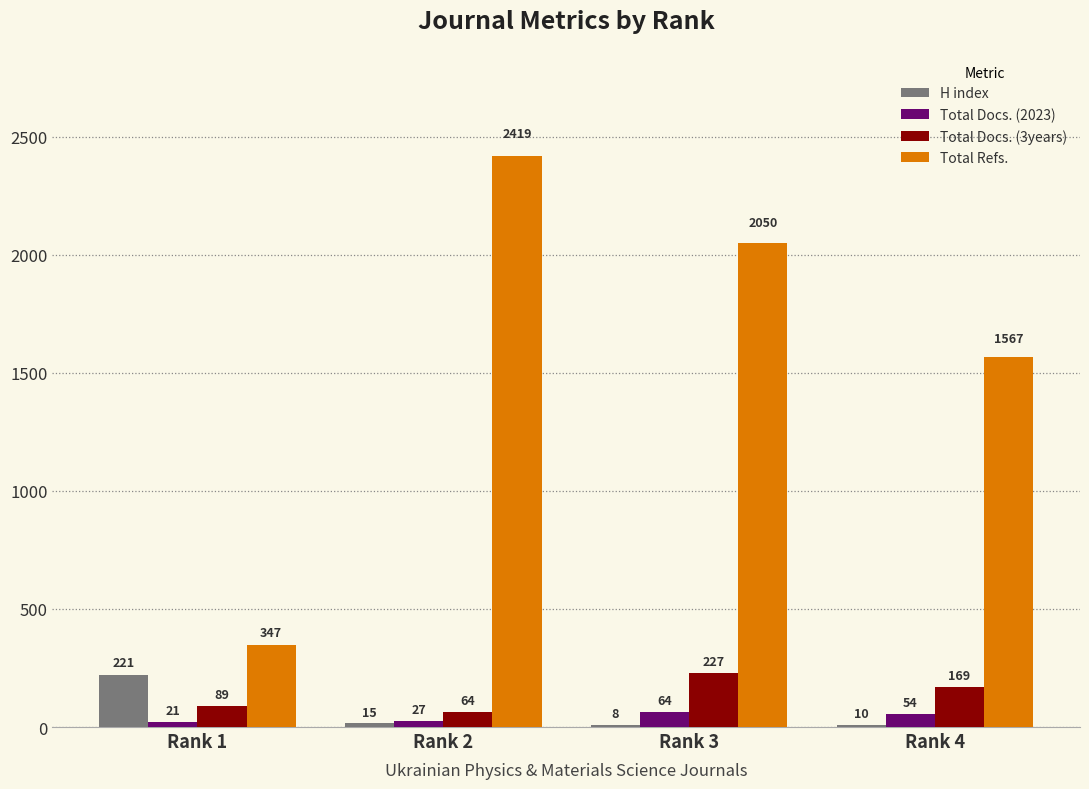

Which series changed the most between Rank 2 and Rank 3?

Total Refs.